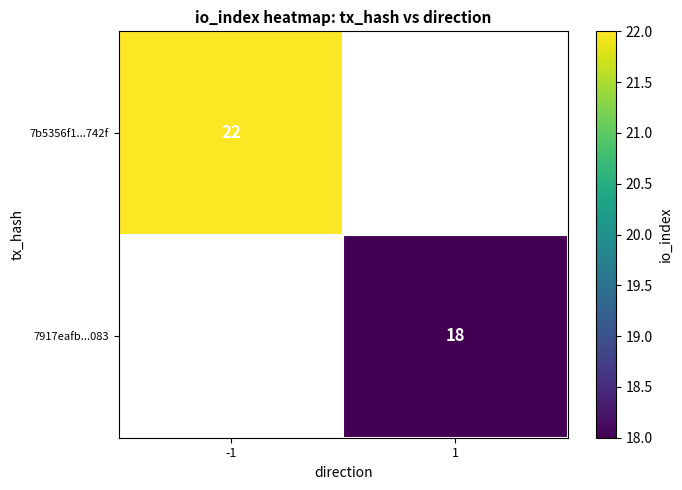

The value of 7917eafb...083 at 1 is 18. True or false?

True